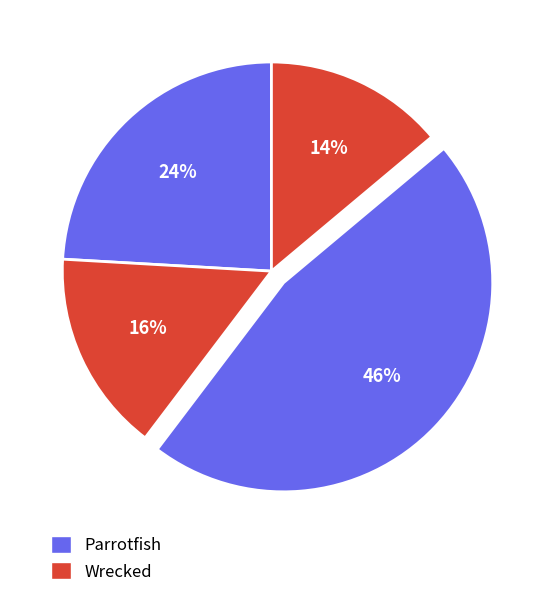

Count the number of slices in the pie.

4